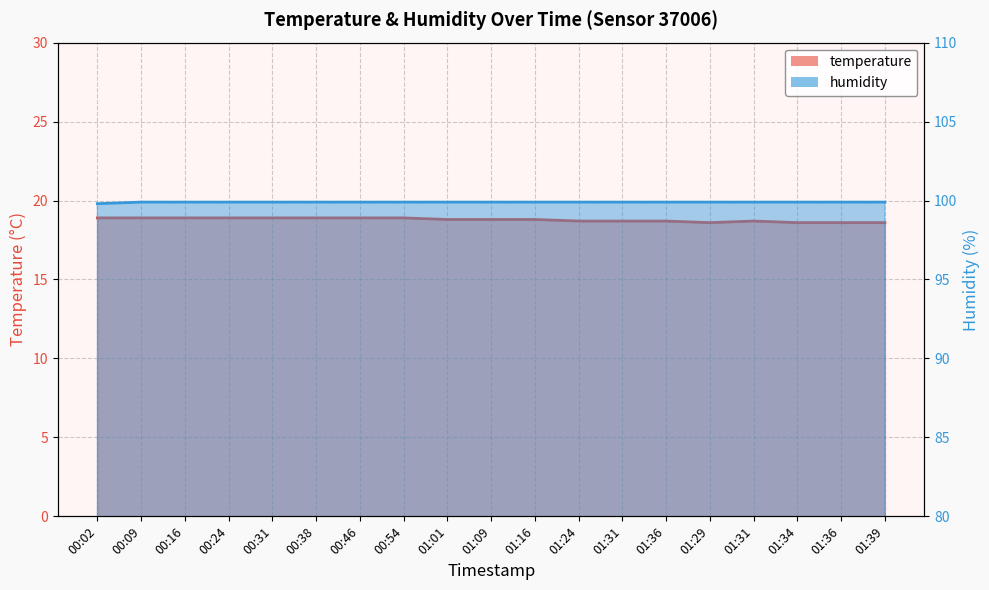

Reading left to right, transcribe all the data shown in this chart.

temperature: 18.9	18.9	18.9	18.9	18.9	18.9	18.9	18.9	18.8	18.8	18.8	18.7	18.7	18.7	18.6	18.7	18.6	18.6	18.6
humidity: 99.8	99.9	99.9	99.9	99.9	99.9	99.9	99.9	99.9	99.9	99.9	99.9	99.9	99.9	99.9	99.9	99.9	99.9	99.9